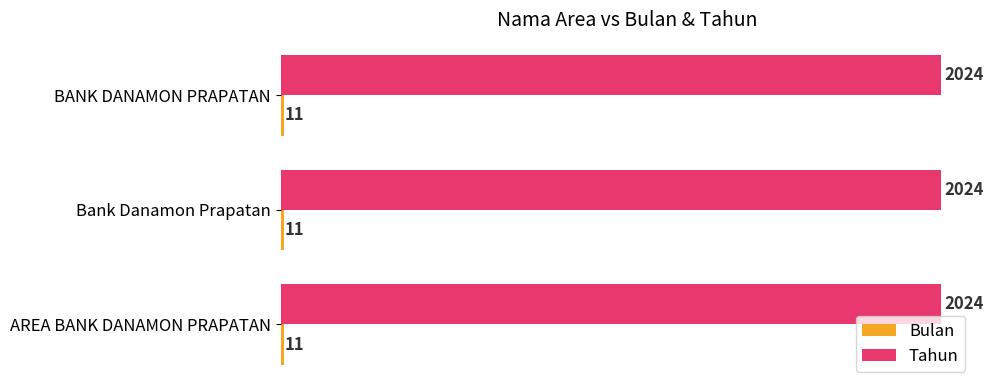

What is the total value across all series at BANK DANAMON PRAPATAN?

2035